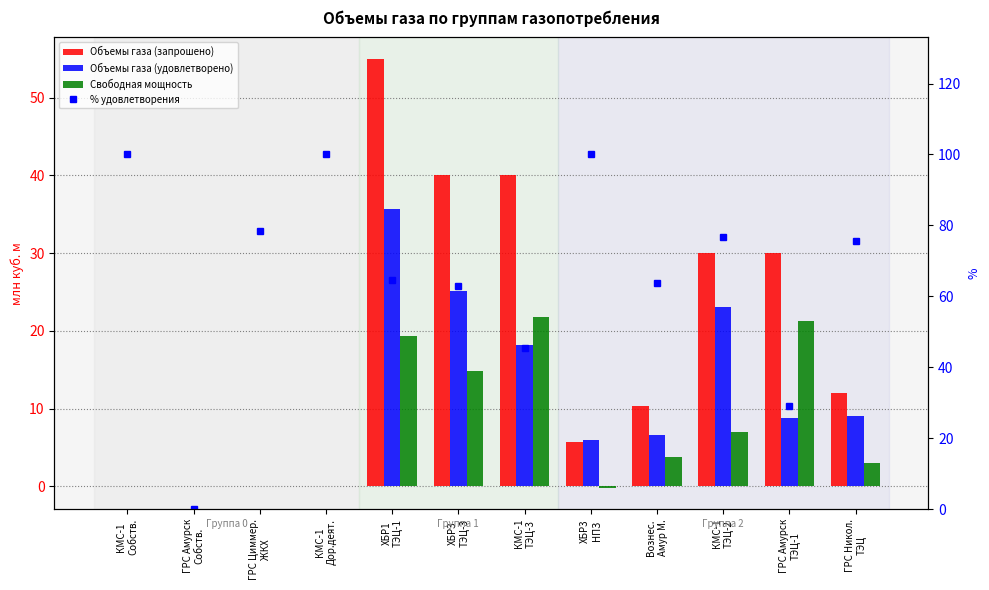

What is the label of the 7th bar from the right?

ХБР3
ТЭЦ-3